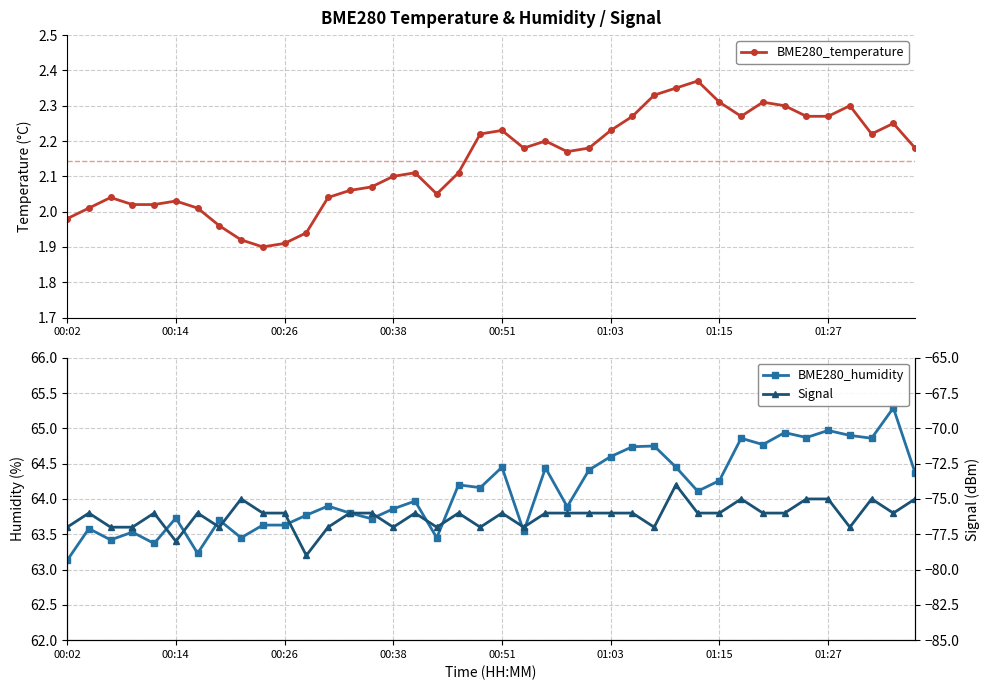

What is the value of the Signal point at the 11th from the left?

-76.0